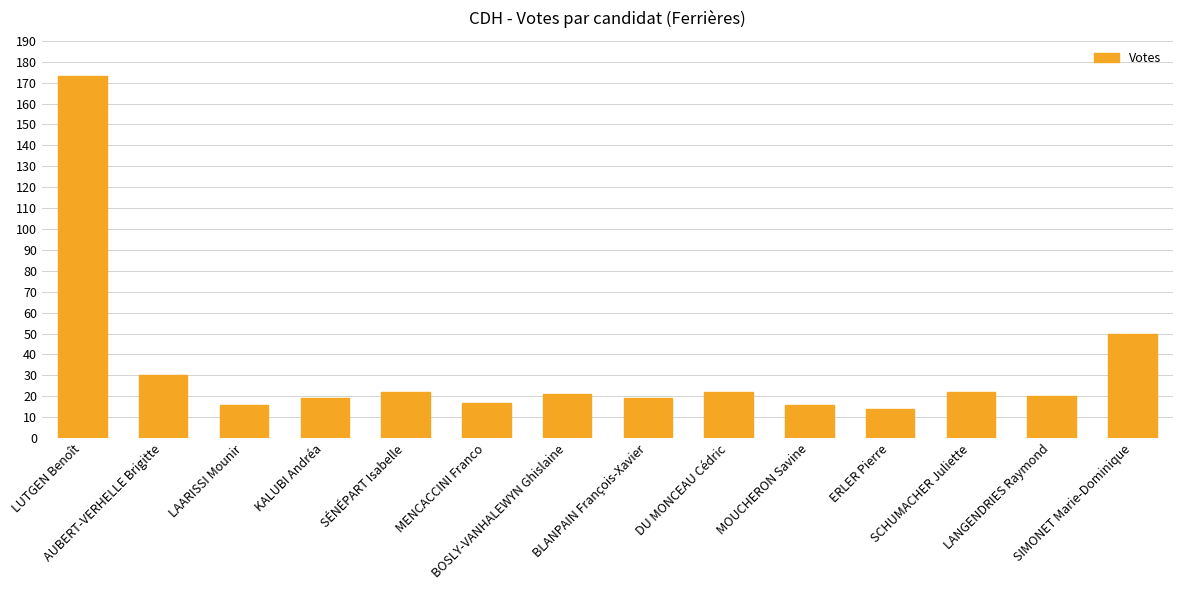

What is the value of the 13th bar from the left?

20